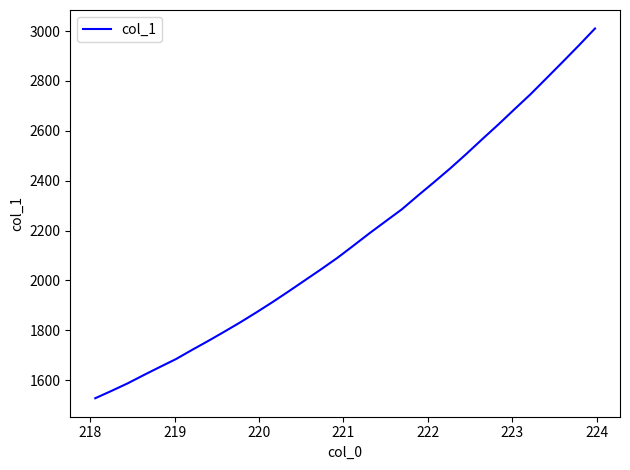

What is the average value?

2169.6